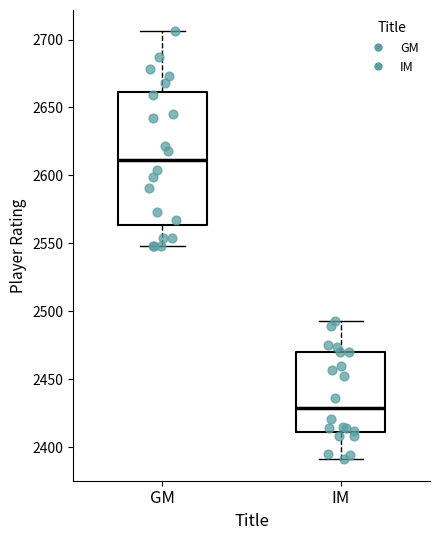

Which box is the tallest, from its lower edge to its upper edge?

GM